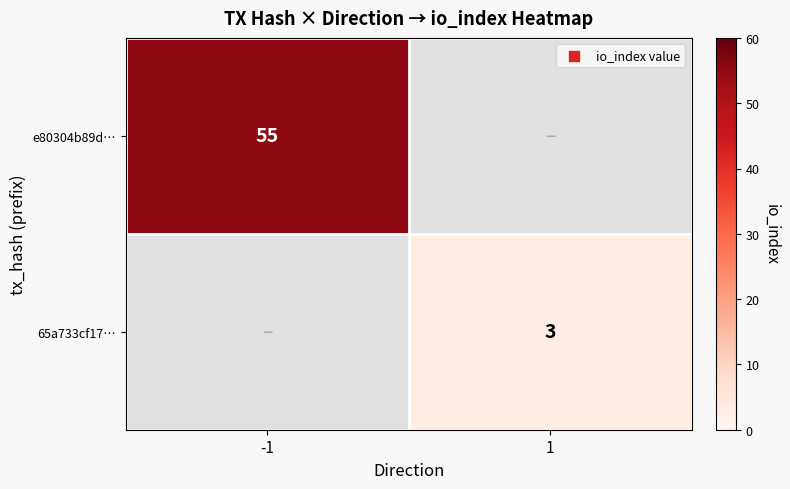

True or false: e80304b89d… has a value of 55 at -1.

True